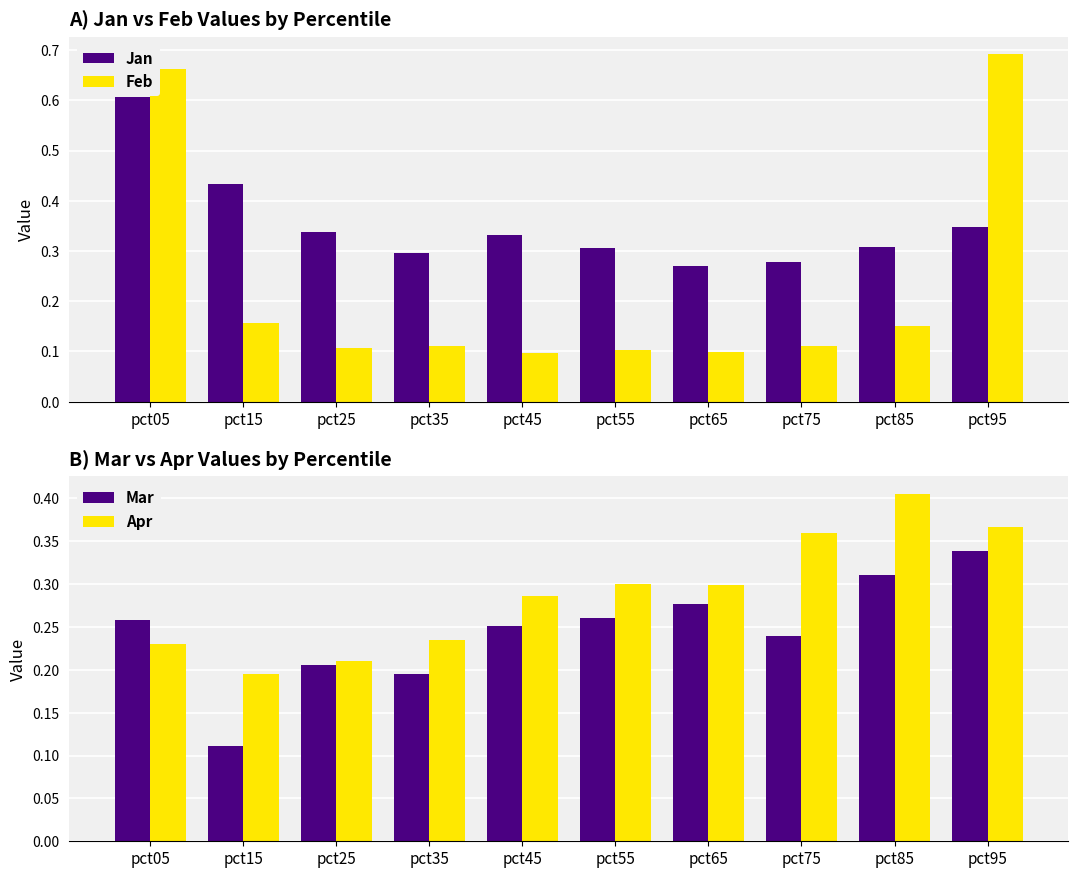

What is the difference between the maximum and minimum values in the Apr series?

0.2